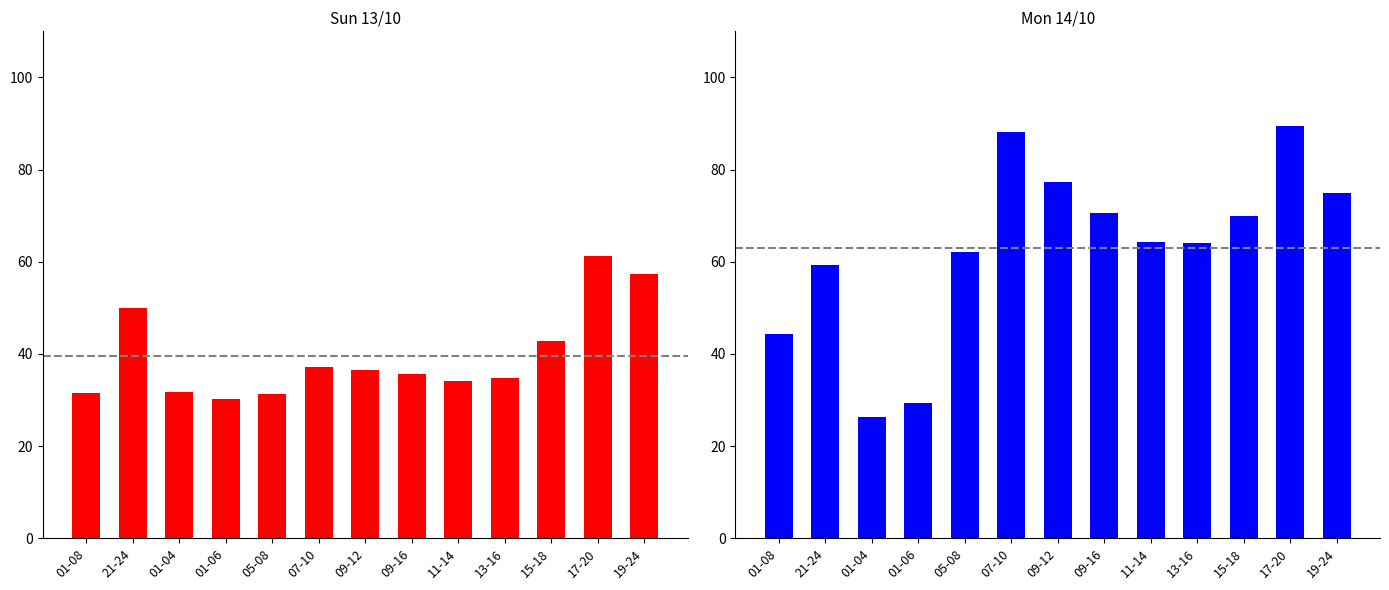

How many values in the Sun 13/10 series exceed 35?

7